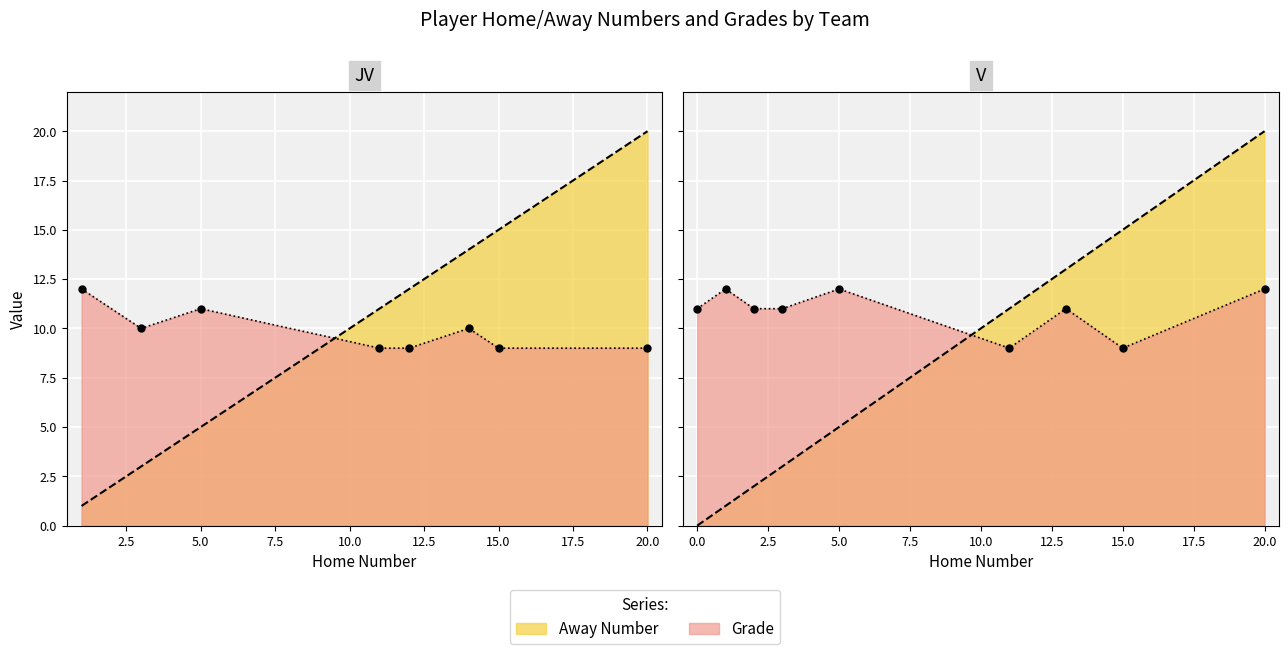

Which series ends up on top after the final intersection of Grade and Away Number?

Away Number